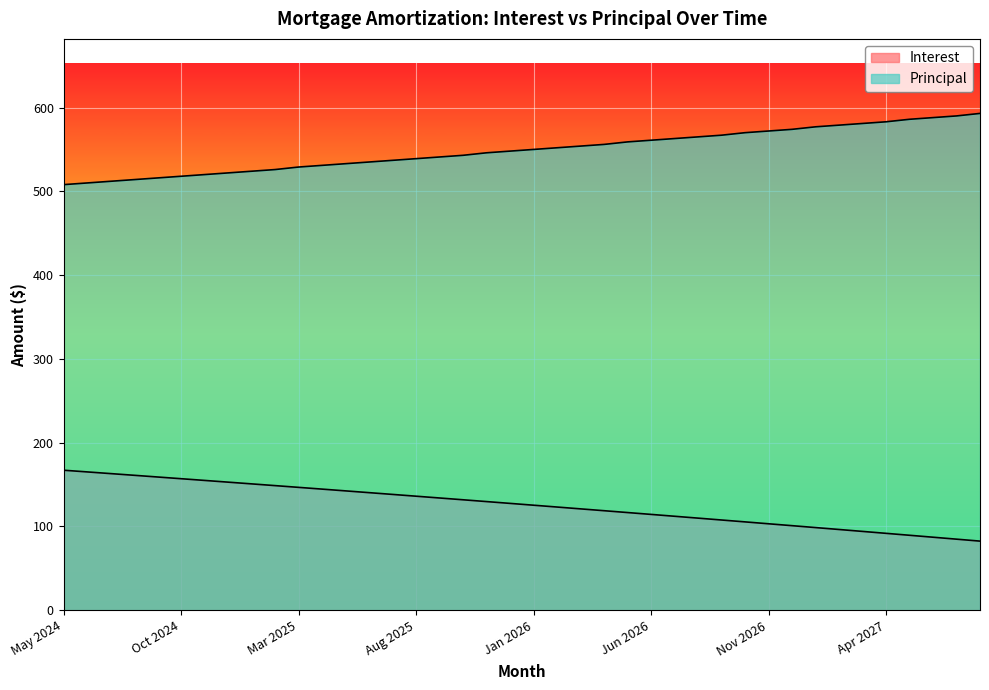

What is the difference between the Principal values at Aug 2027 and Jun 2026?

32.0